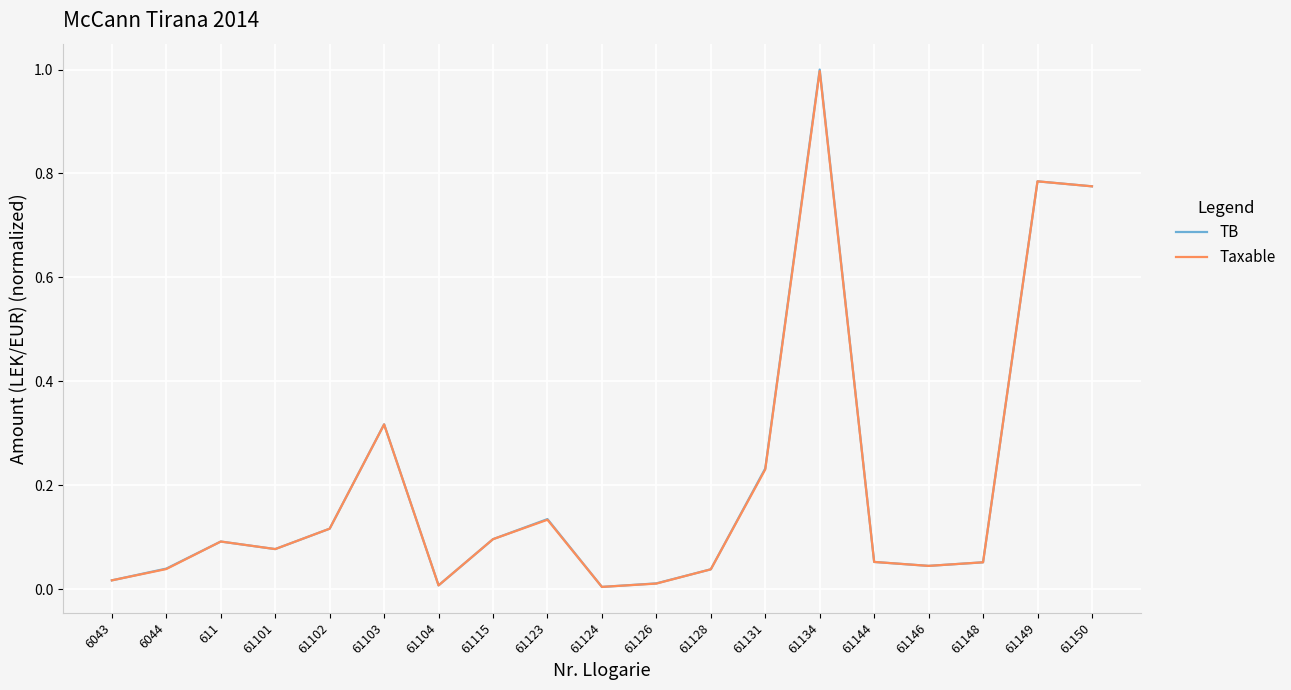

What is the greatest value displayed?

1.0